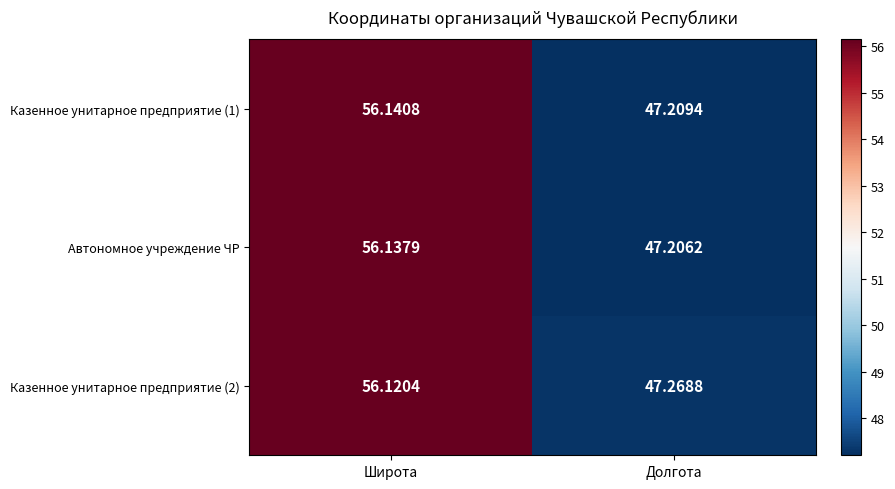

Which category has the lowest value in the Казенное унитарное предприятие (2) series?

Долгота